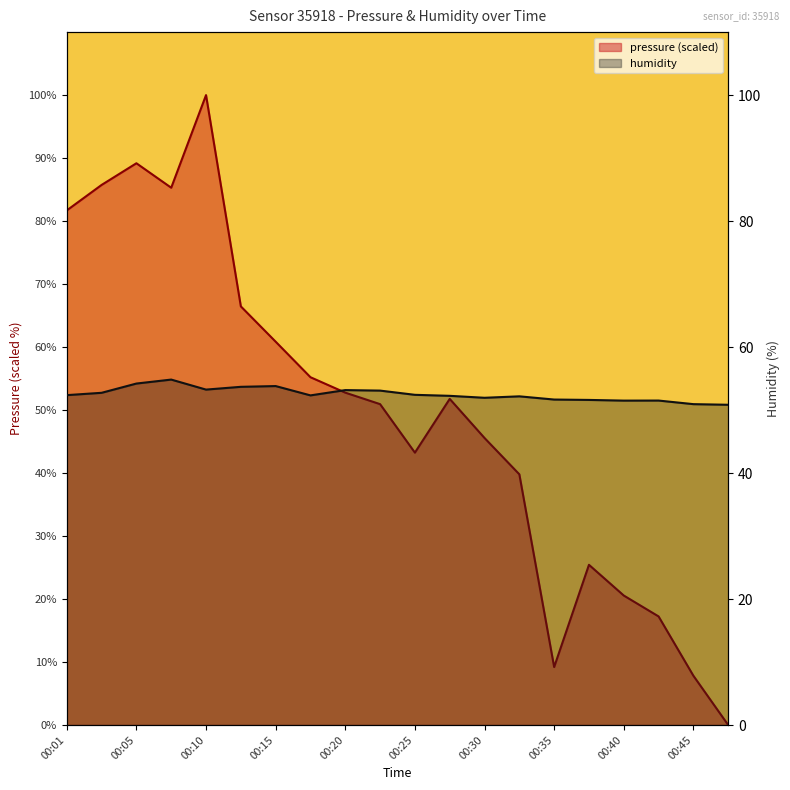

Does the chart display data point markers on the line(s)?

No